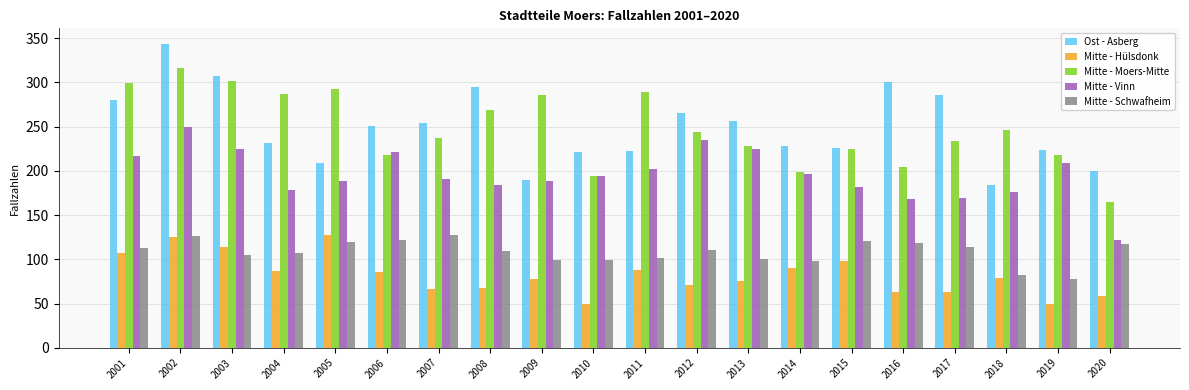

The value of Mitte - Moers-Mitte at 2017 is 234. True or false?

True